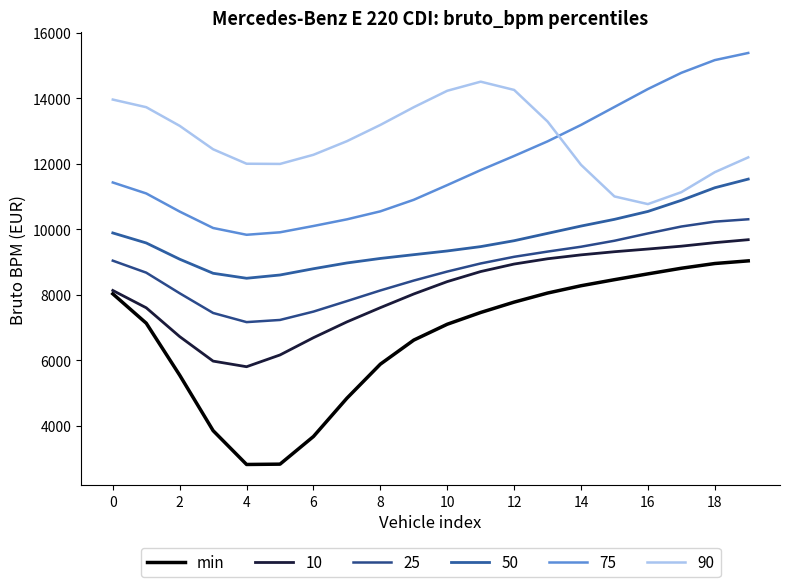

Is this an area chart (filled region under the line)?

No